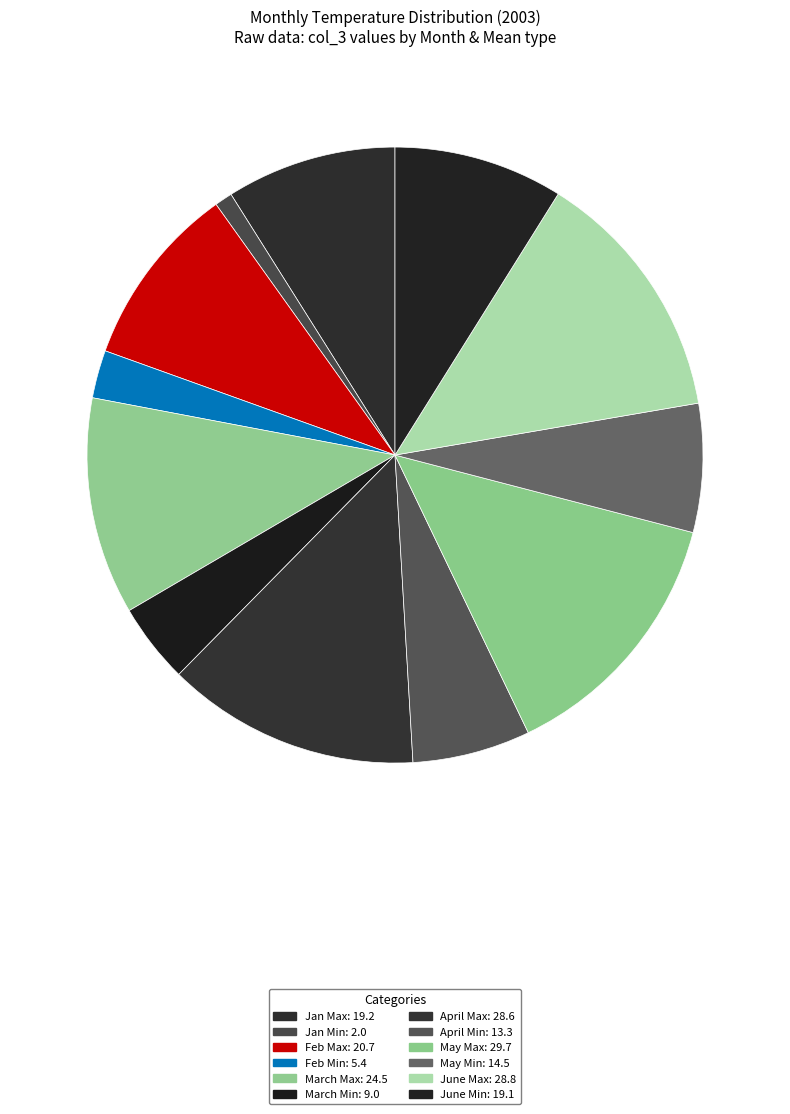

Which slice is the smallest?

Jan Min